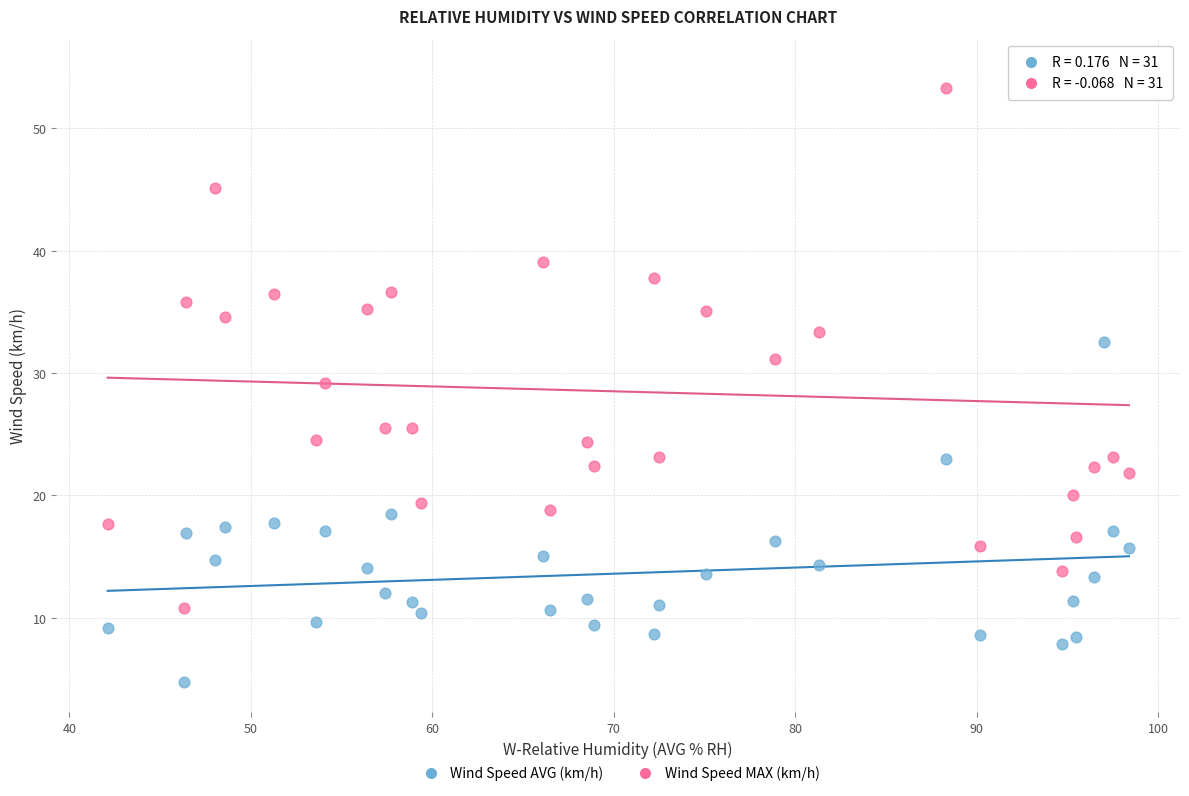

What are all the series names shown in the legend?

Wind Speed AVG (km/h), Wind Speed MAX (km/h)